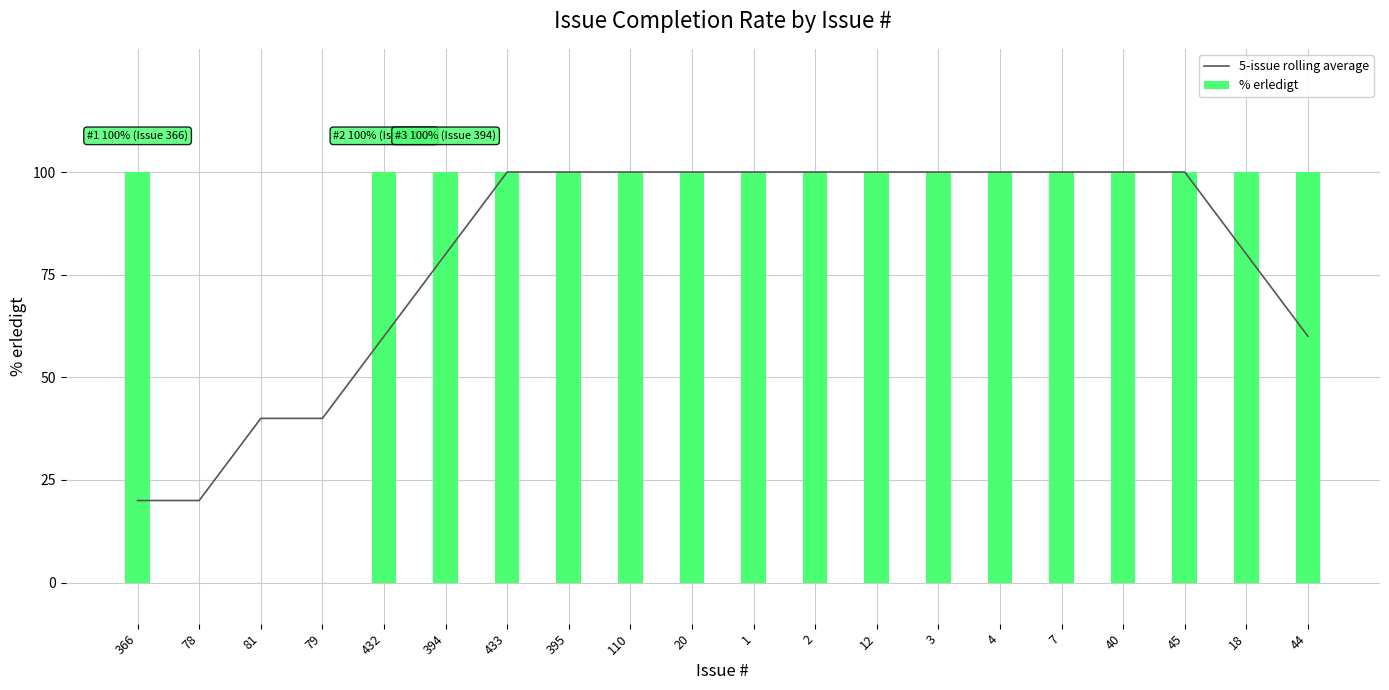

True or false: % erledigt has a value of 100 at 395.

True